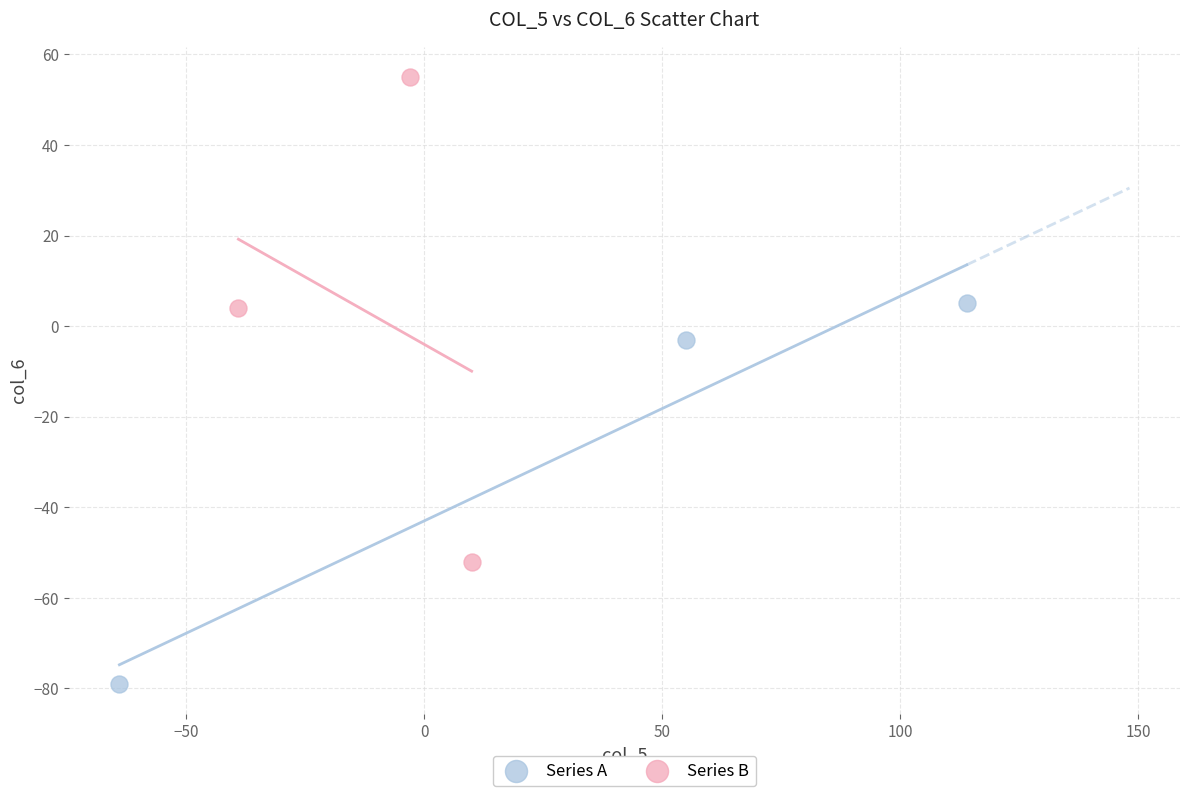

Which series contains the lowest Y value?

Series A